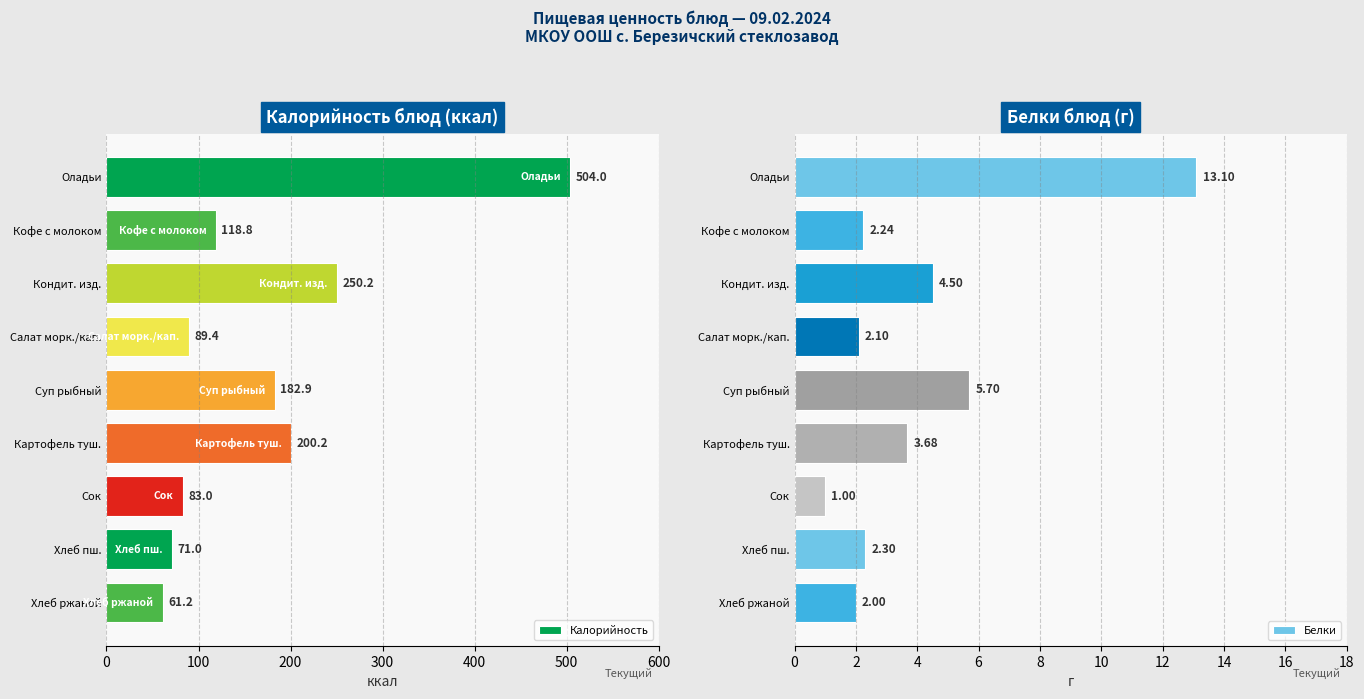

What is the sum of all Белки values?

36.6